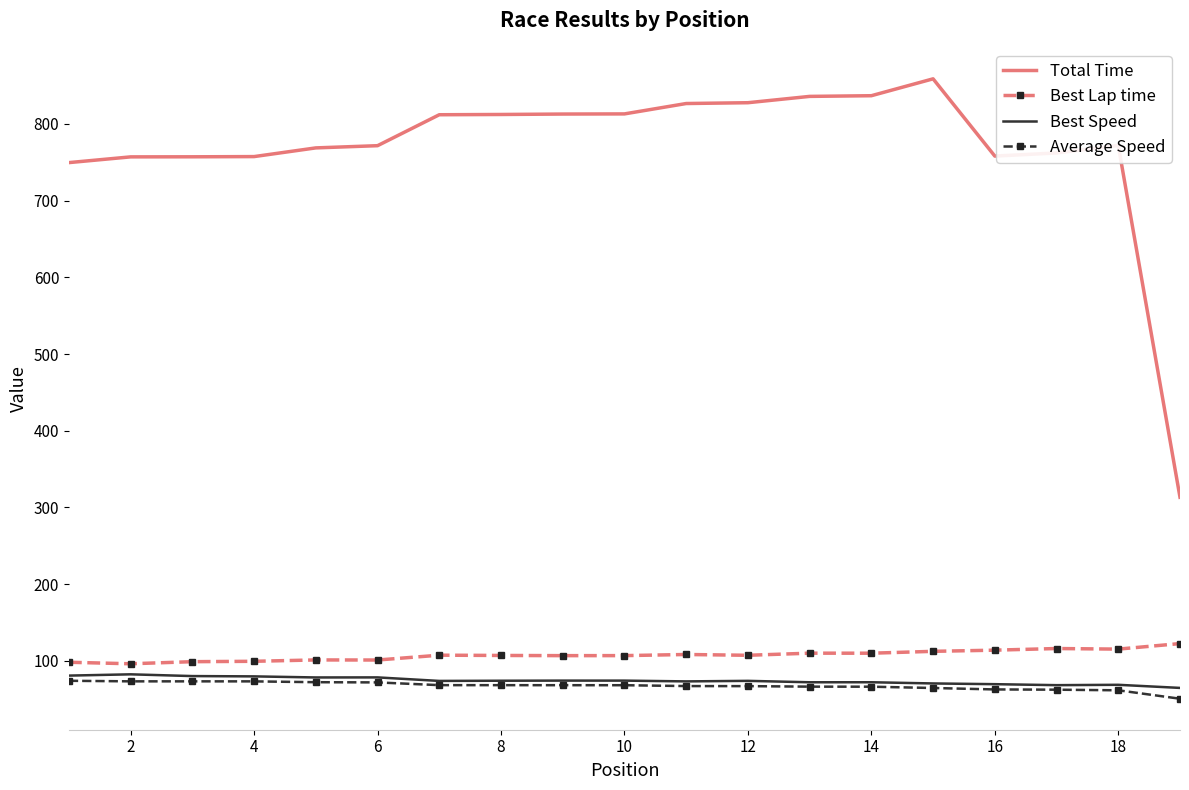

Which series has the largest total across all categories?

Total Time